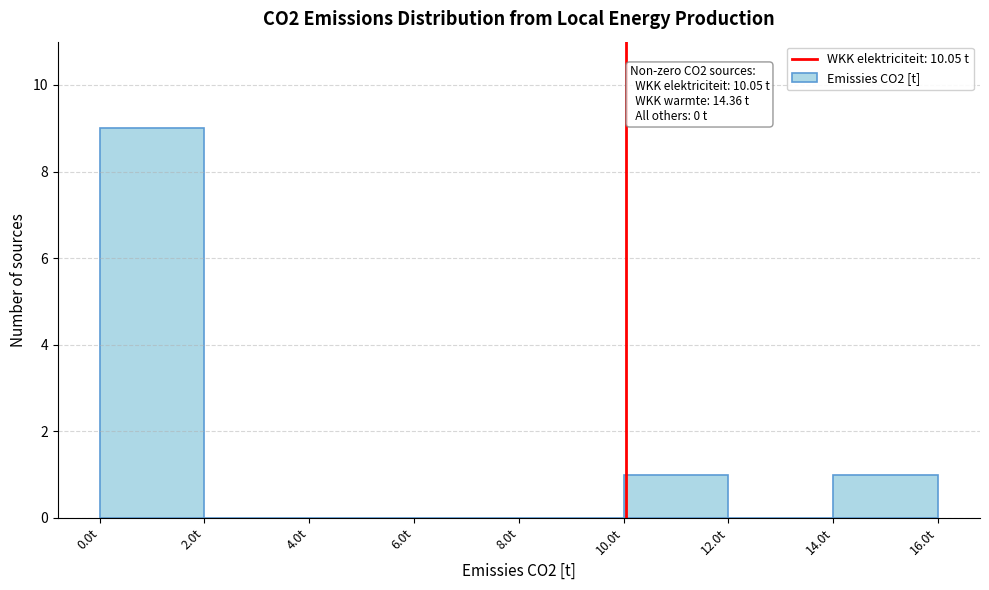

Over which range of the x-axis is the bar tallest?

0 to 2